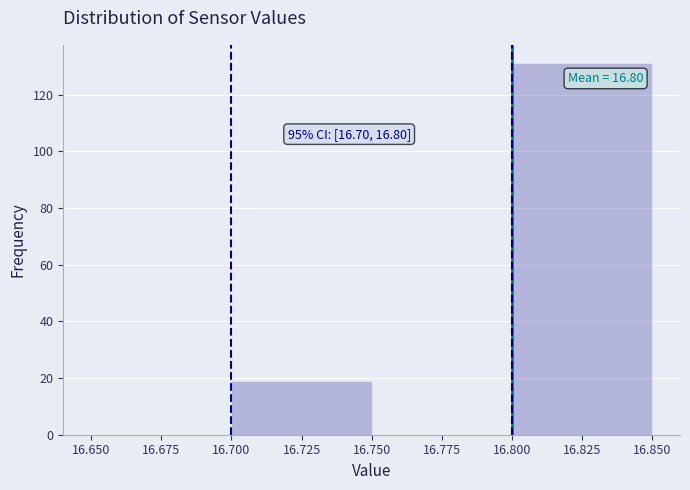

Over which range of the x-axis is the bar tallest?

16.800 to 16.850